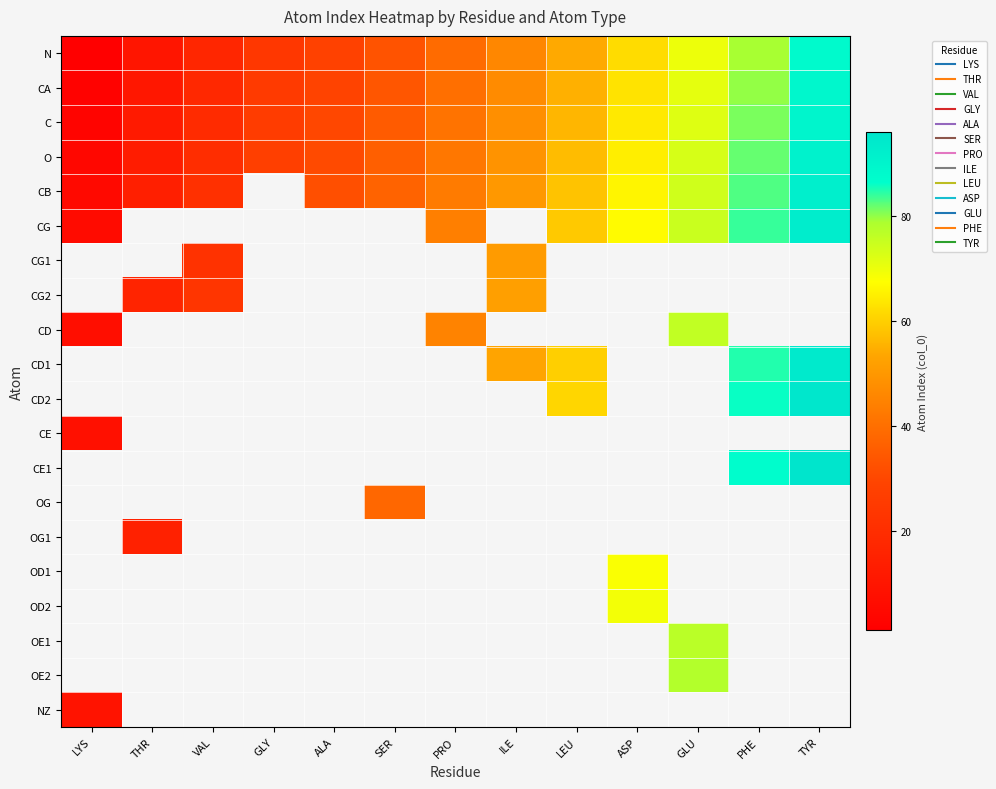

Which series has the largest range (max minus min)?

N